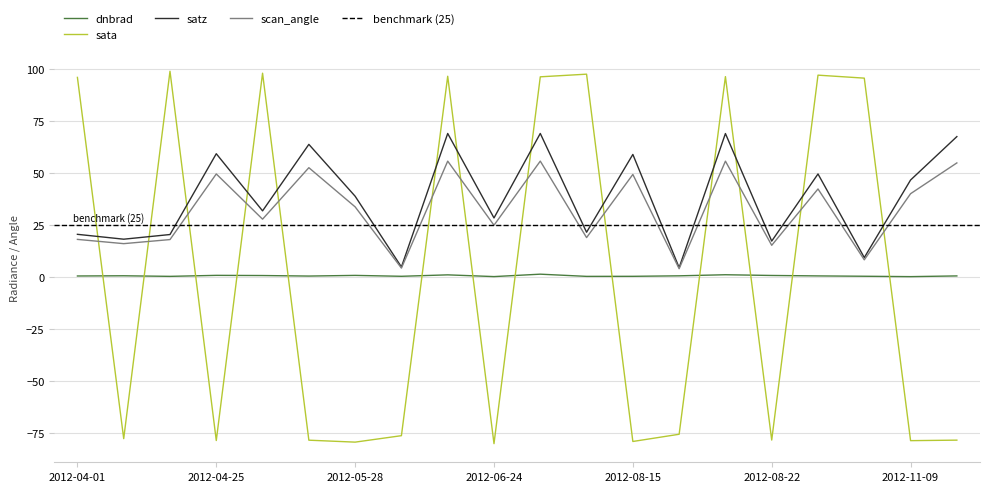

The dnbrad series shows 0.3 at 2012-08-15. True or false?

True